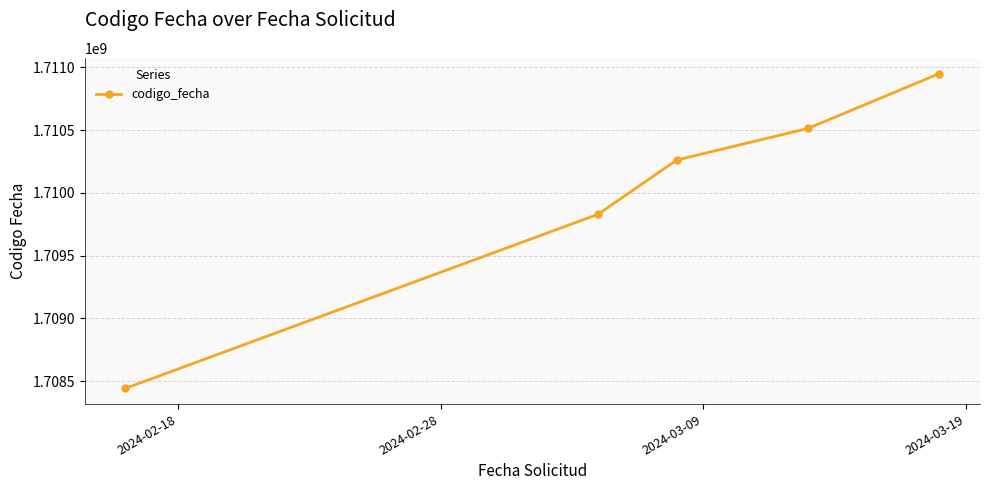

True or false: there are more than 1 points higher than both neighbors.

False